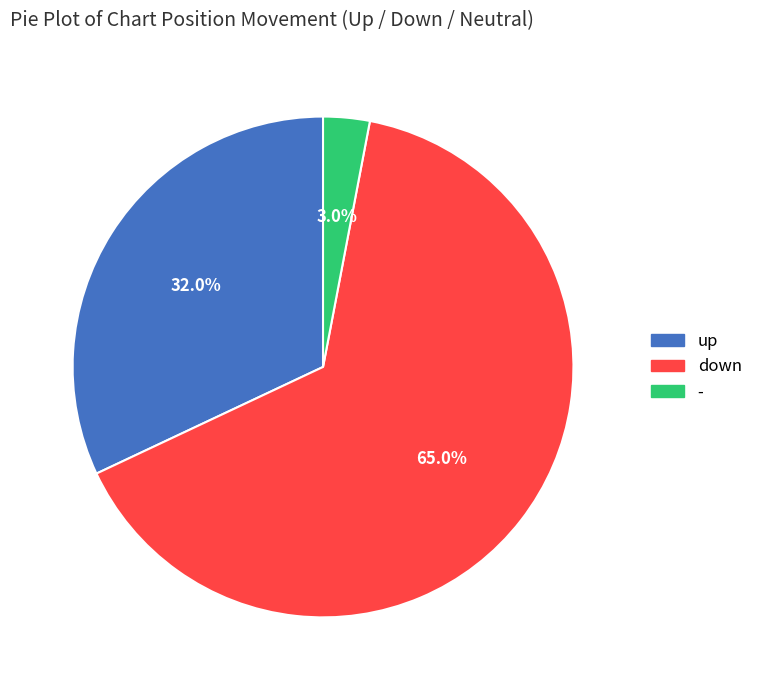

Count the number of slices in the pie.

3